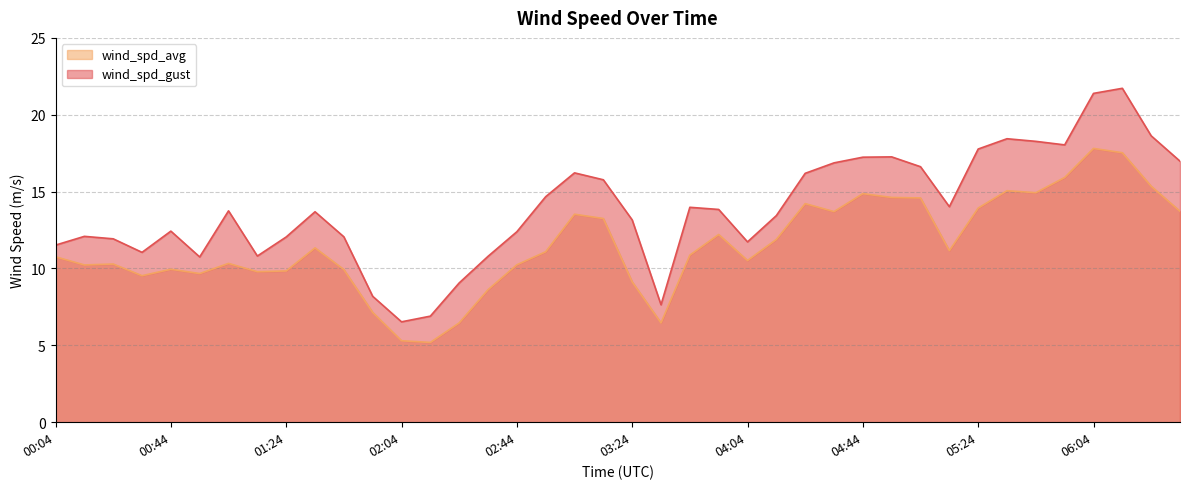

True or false: wind_spd_gust has a value of 11.5 at 00:04.

True